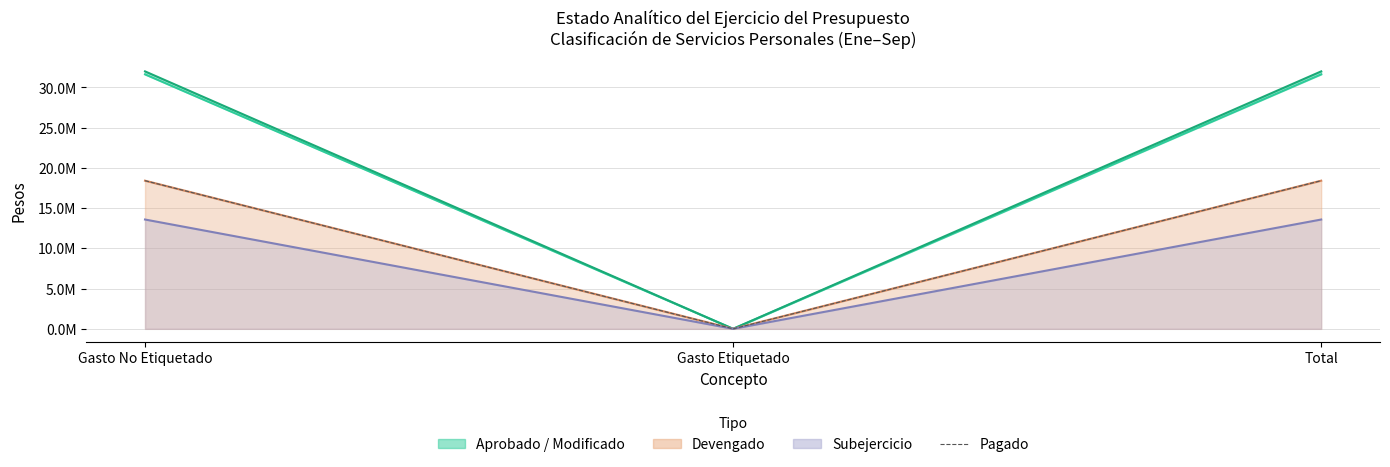

Rank the categories by value from lowest to highest.

Gasto Etiquetado, Gasto No Etiquetado, Total